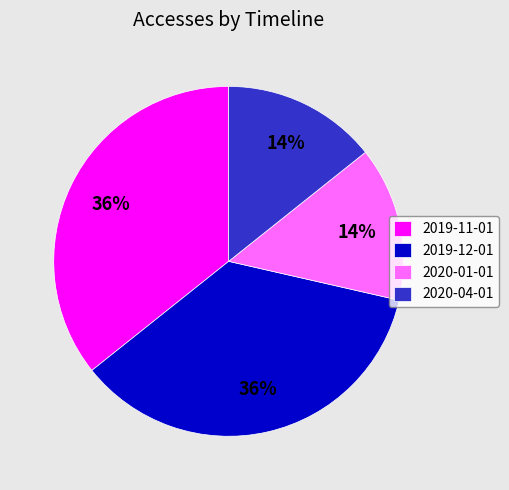

Is 2020-01-01 the majority of the pie?

No